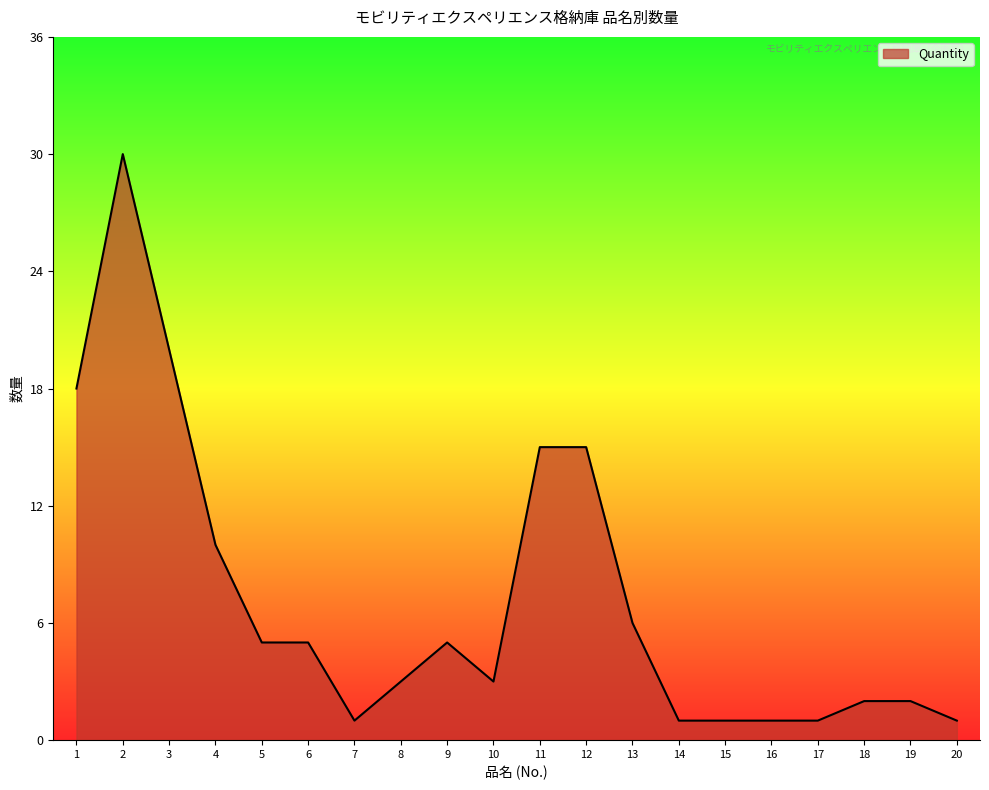

How many values are below 5?

10